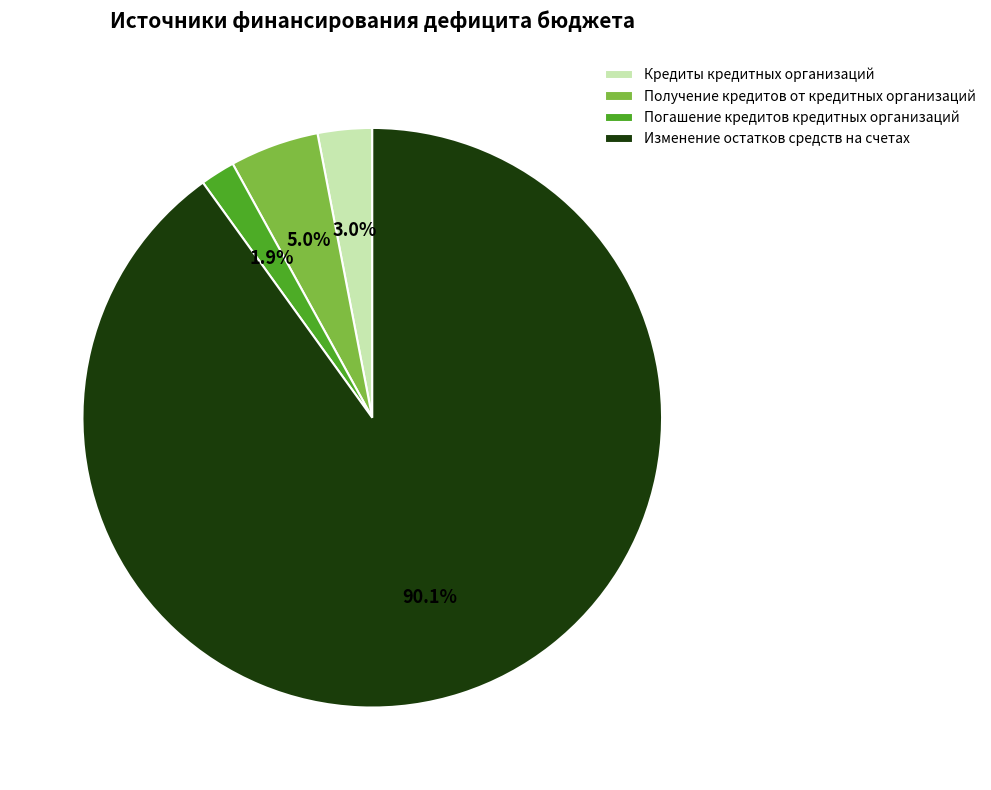

Which has a higher value, Кредиты кредитных организаций or Погашение кредитов кредитных организаций?

Кредиты кредитных организаций